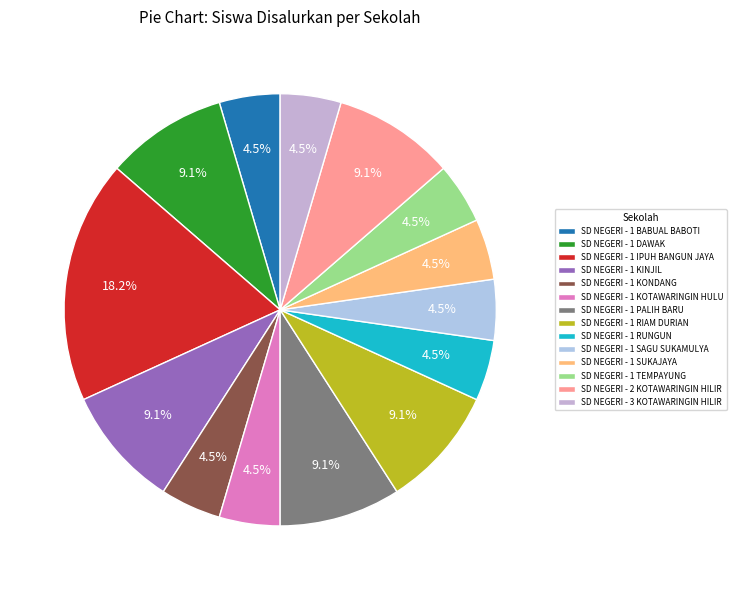

To the nearest percent, what is the average slice percentage?

7%